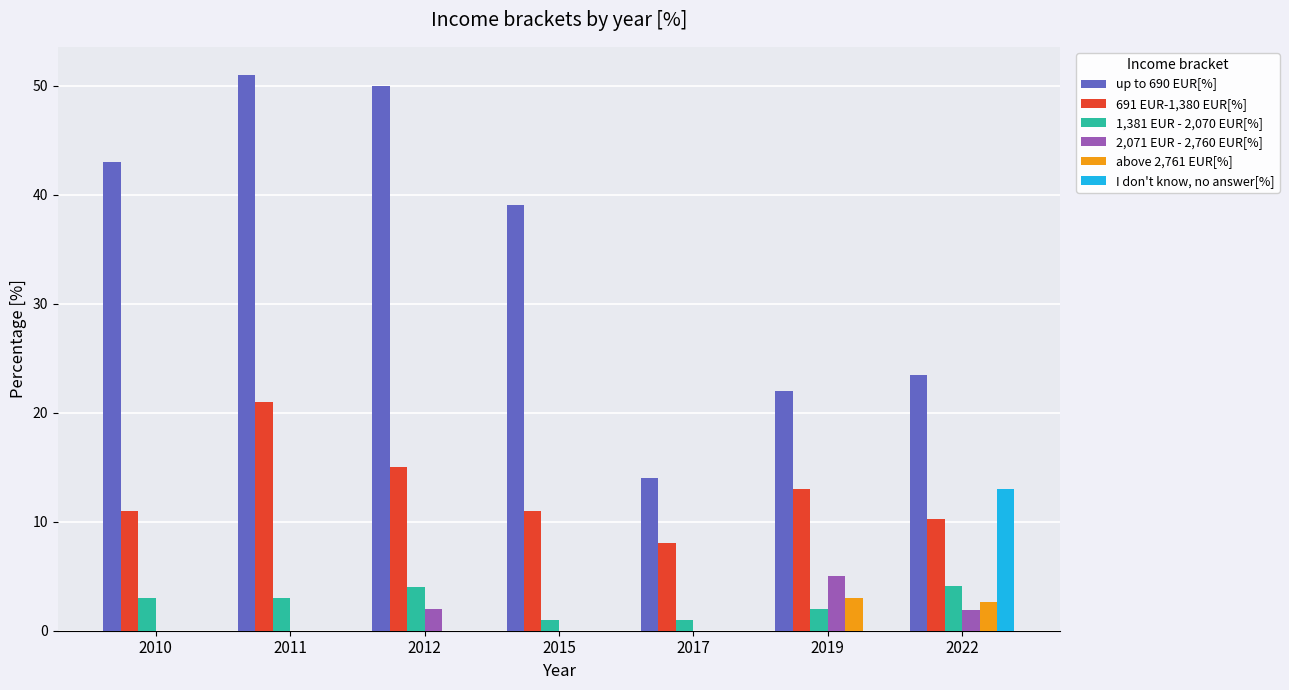

What is the total value across all series at 2022?

55.3